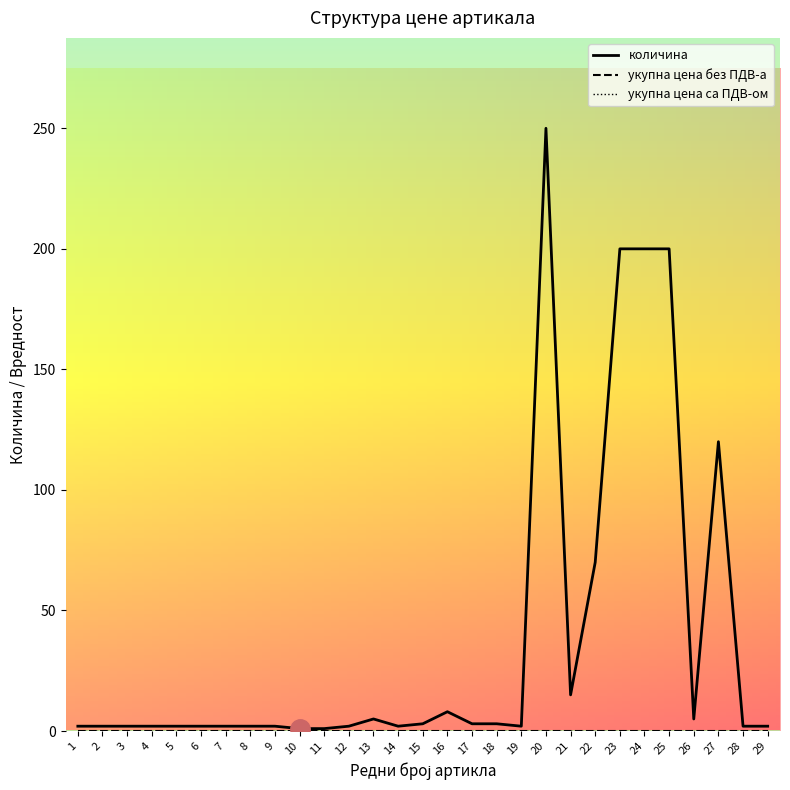

What is the total value across all series at 25?

200